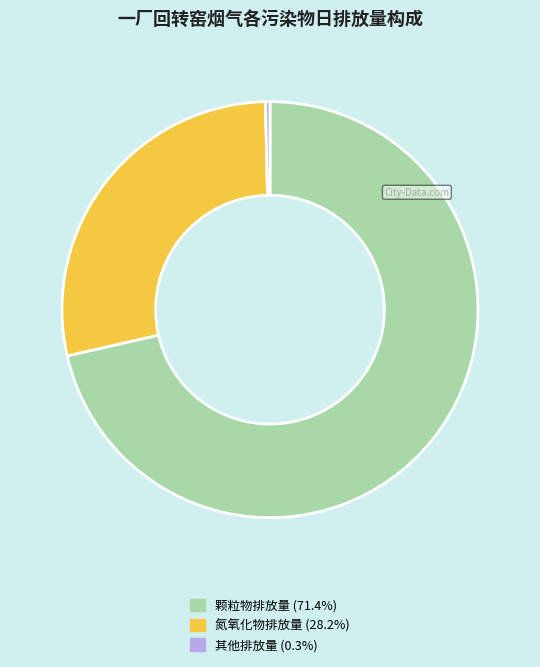

Is there any slice that represents more than half of the pie?

Yes